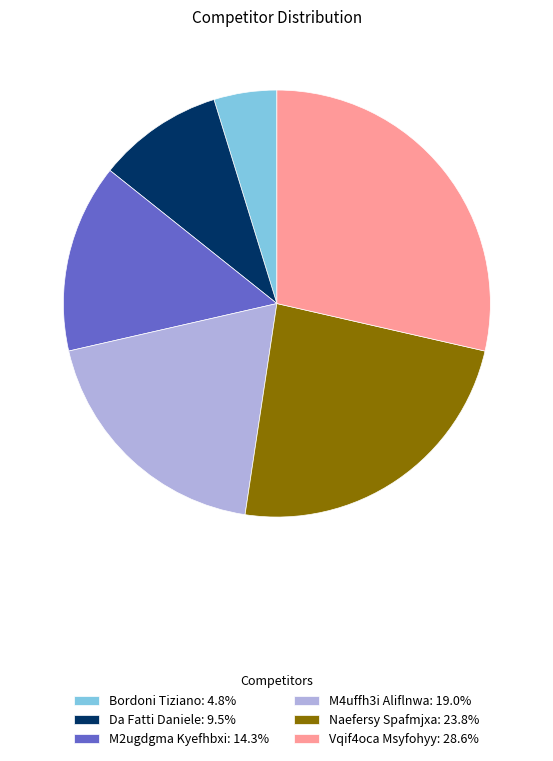

Is the sum of Bordoni Tiziano: 4.8% and M4uffh3i Aliflnwa: 19.0% greater than half?

No